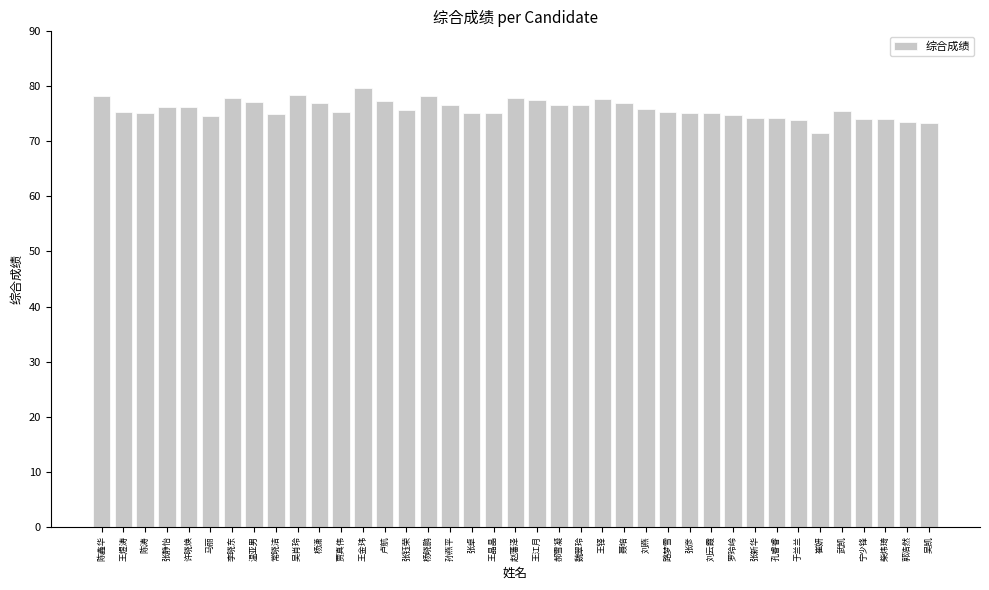

Which category has the highest value across all series?

王金玮